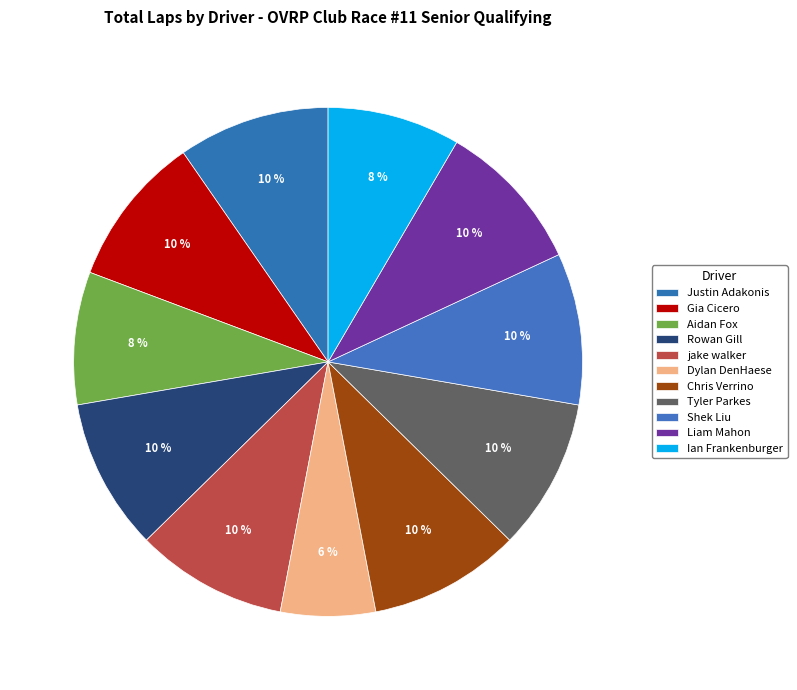

Which has a higher value, Shek Liu or Tyler Parkes?

Shek Liu